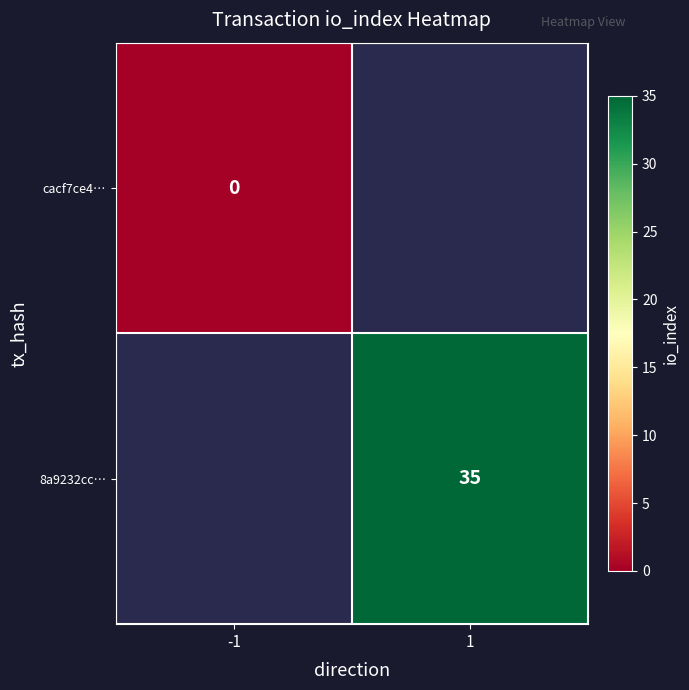

Is it true that 8a9232cc… equals 52 at 1?

False